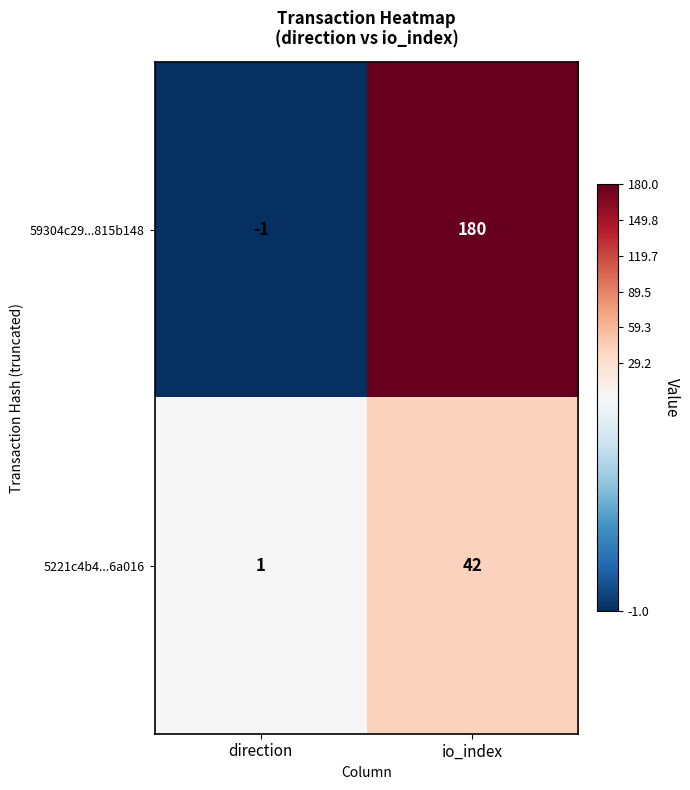

Reading left to right, extract all data points from this chart.

59304c29...815b148: -1	180
5221c4b4...6a016: 1	42